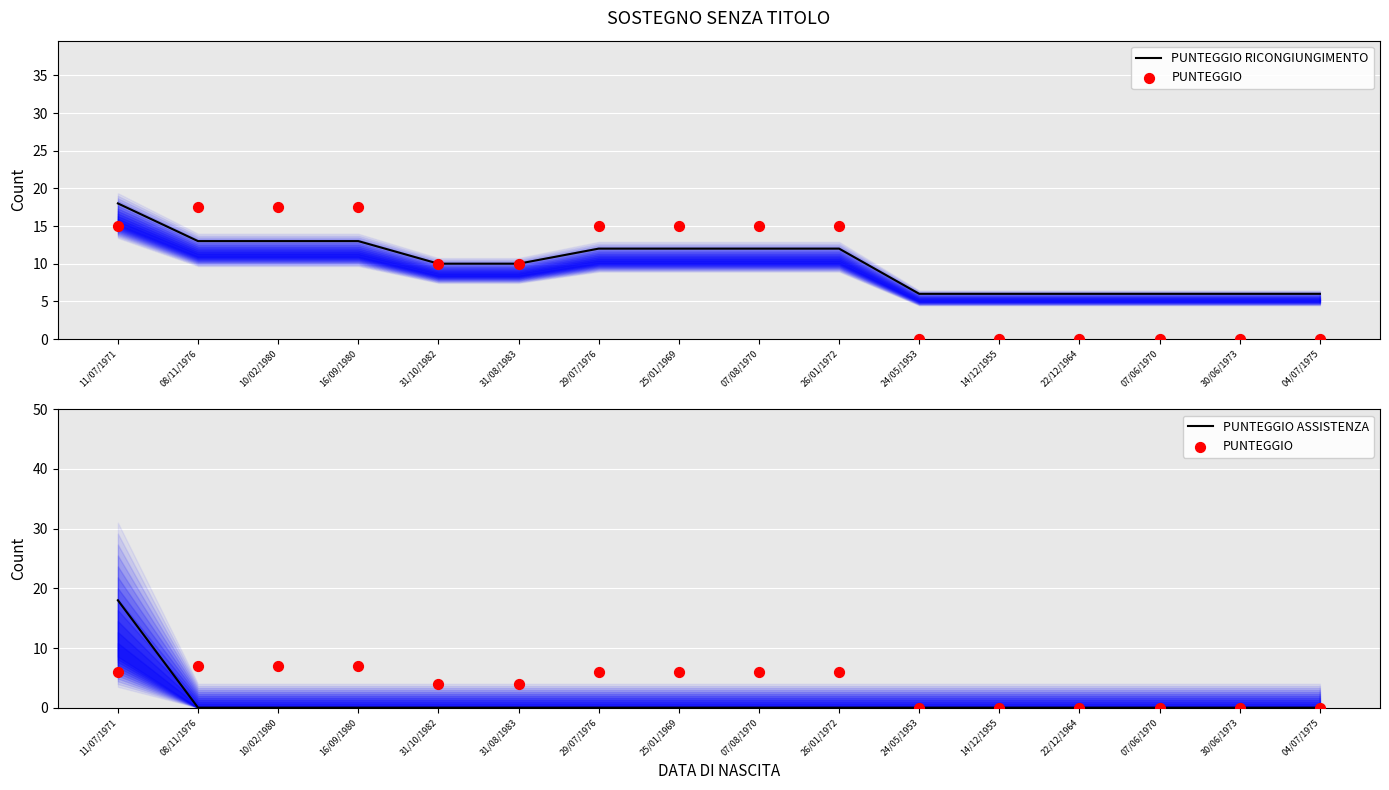

Which series has the largest total across all categories?

PUNTEGGIO RICONGIUNGIMENTO